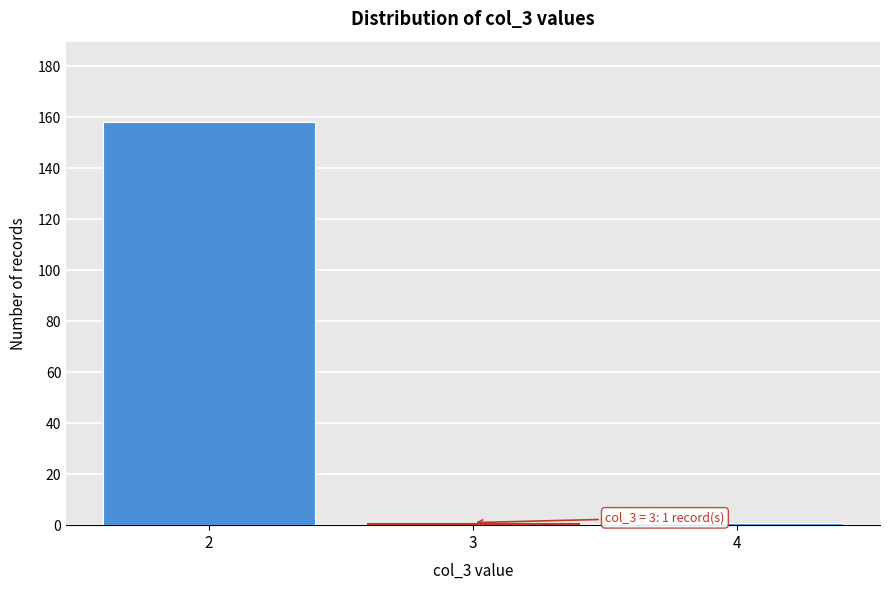

Reading left to right, what are all the values shown in this chart?

2=158	3=1	4=1